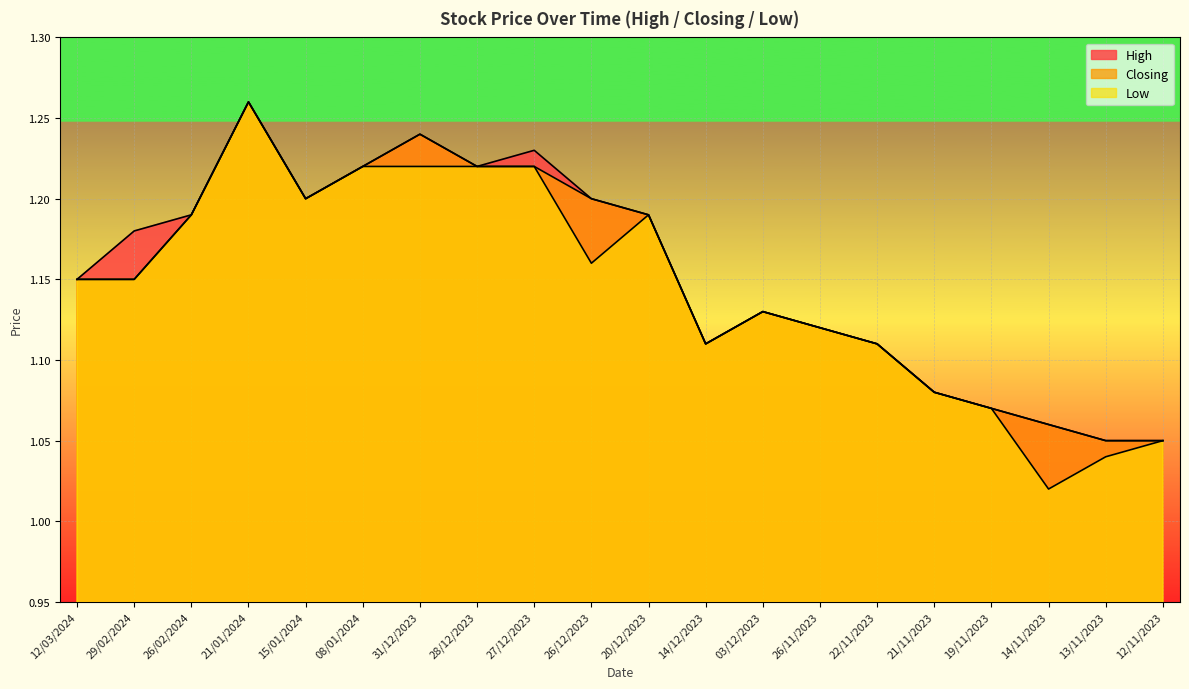

Is it true that Low equals 2.1 at 21/01/2024?

False